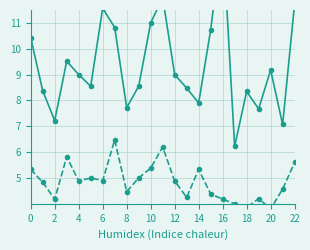

At how many categories does at least one series exceed 7?

22